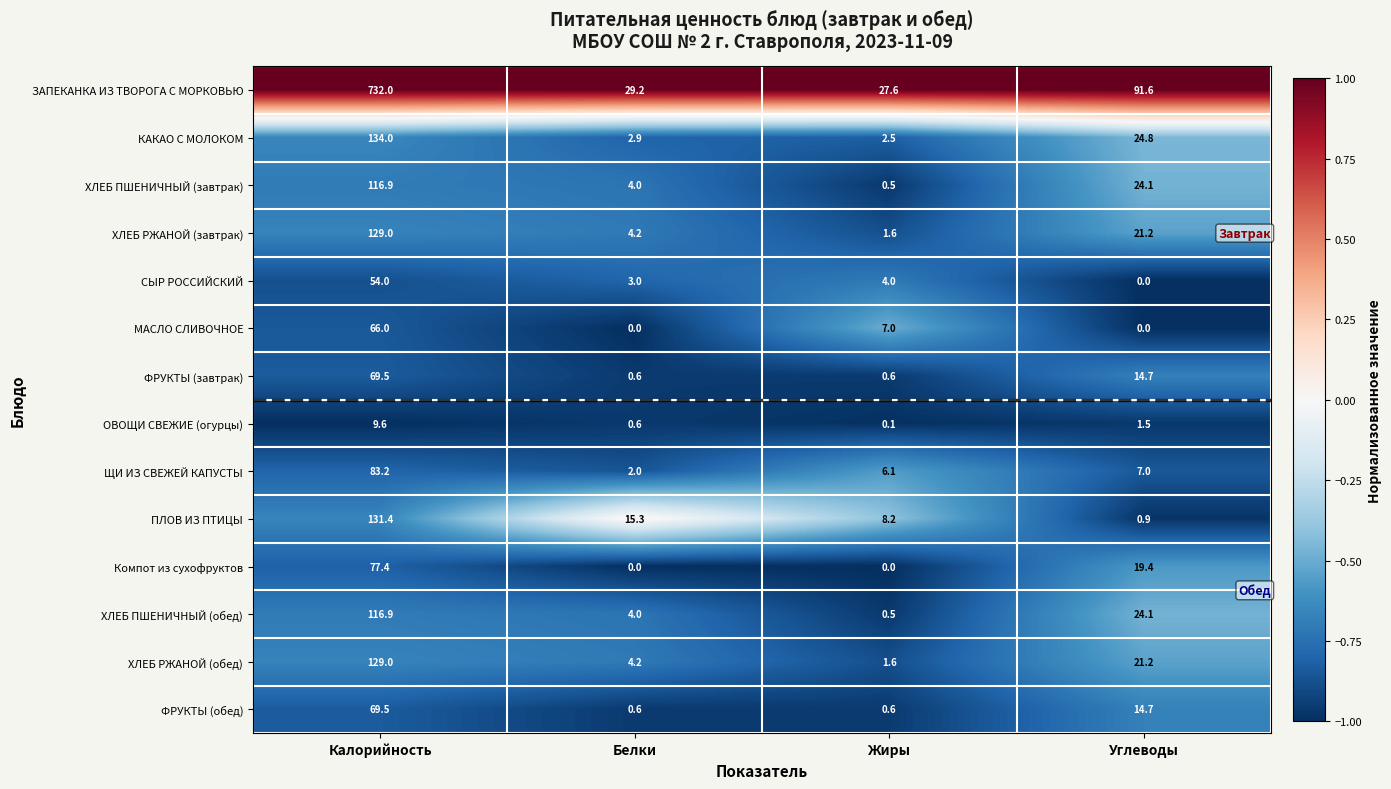

Which series has the largest range (max minus min)?

ЗАПЕКАНКА ИЗ ТВОРОГА С МОРКОВЬЮ